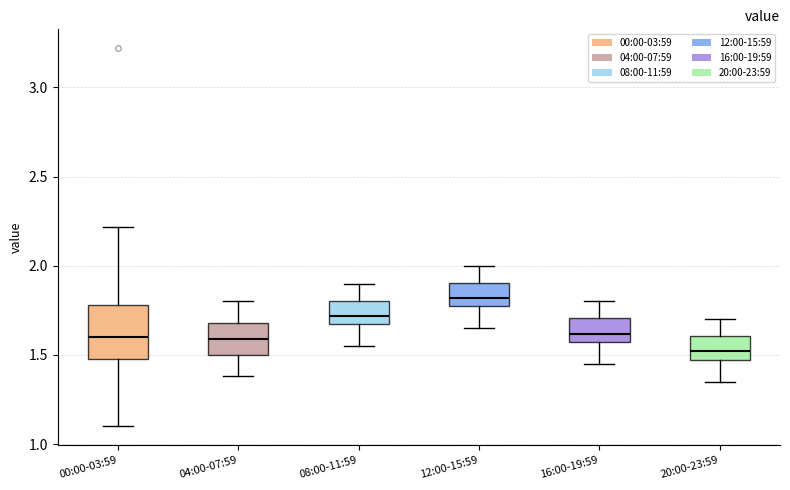

Where does the lower whisker of the box for 00:00-03:59 end on the y-axis? The values are not printed on the chart, so give them approximately, as read against the axis.

1.10